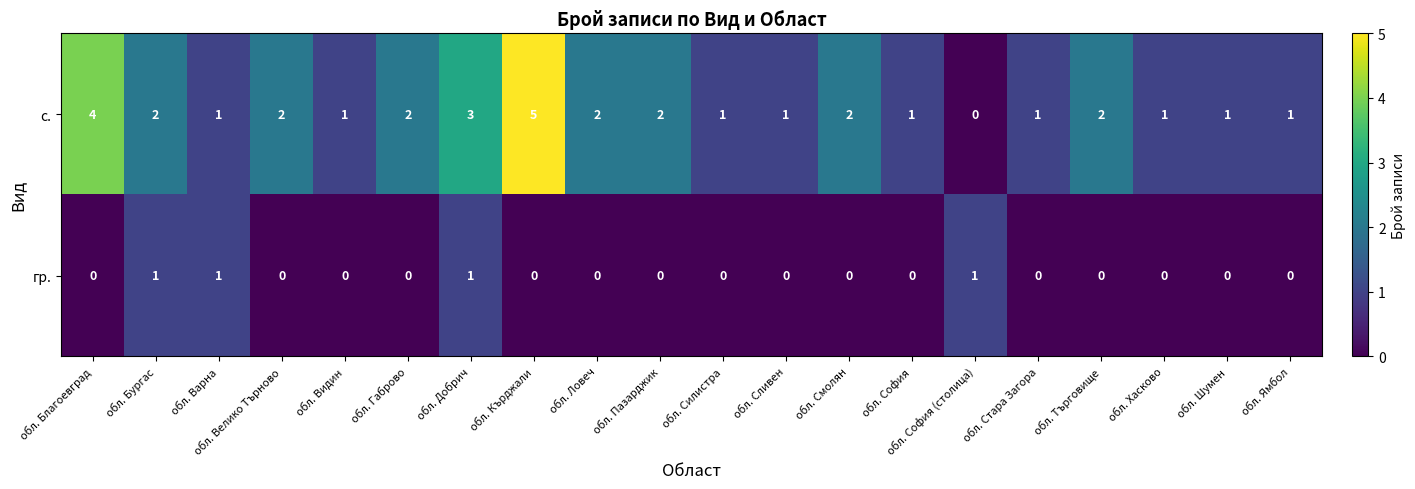

Rank the series by their average value, from highest to lowest.

с., гр.